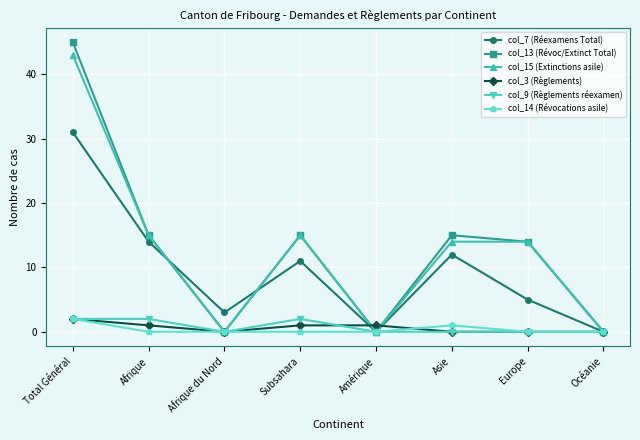

Reading left to right, transcribe all the data shown in this chart.

col_7 (Réexamens Total): Total Général=31	Afrique=14	Afrique du Nord=3	Subsahara=11	Amérique=0	Asie=12	Europe=5	Océanie=0
col_13 (Révoc/Extinct Total): Total Général=45	Afrique=15	Afrique du Nord=0	Subsahara=15	Amérique=0	Asie=15	Europe=14	Océanie=0
col_15 (Extinctions asile): Total Général=43	Afrique=15	Afrique du Nord=0	Subsahara=15	Amérique=0	Asie=14	Europe=14	Océanie=0
col_3 (Règlements): Total Général=2	Afrique=1	Afrique du Nord=0	Subsahara=1	Amérique=1	Asie=0	Europe=0	Océanie=0
col_9 (Règlements réexamen): Total Général=2	Afrique=2	Afrique du Nord=0	Subsahara=2	Amérique=0	Asie=0	Europe=0	Océanie=0
col_14 (Révocations asile): Total Général=2	Afrique=0	Afrique du Nord=0	Subsahara=0	Amérique=0	Asie=1	Europe=0	Océanie=0